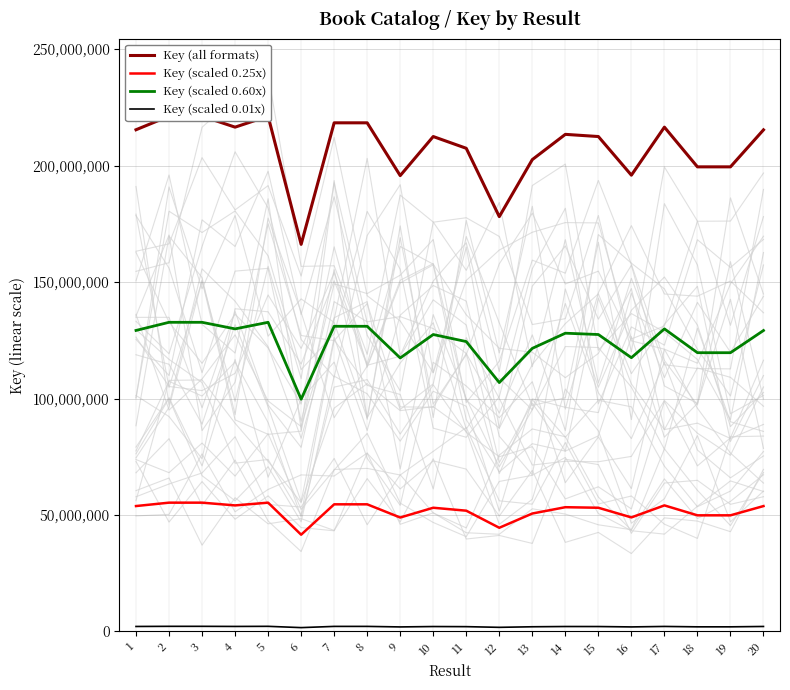

What is the difference between the second highest and minimum values in the Key (all formats) series?

55016731.0